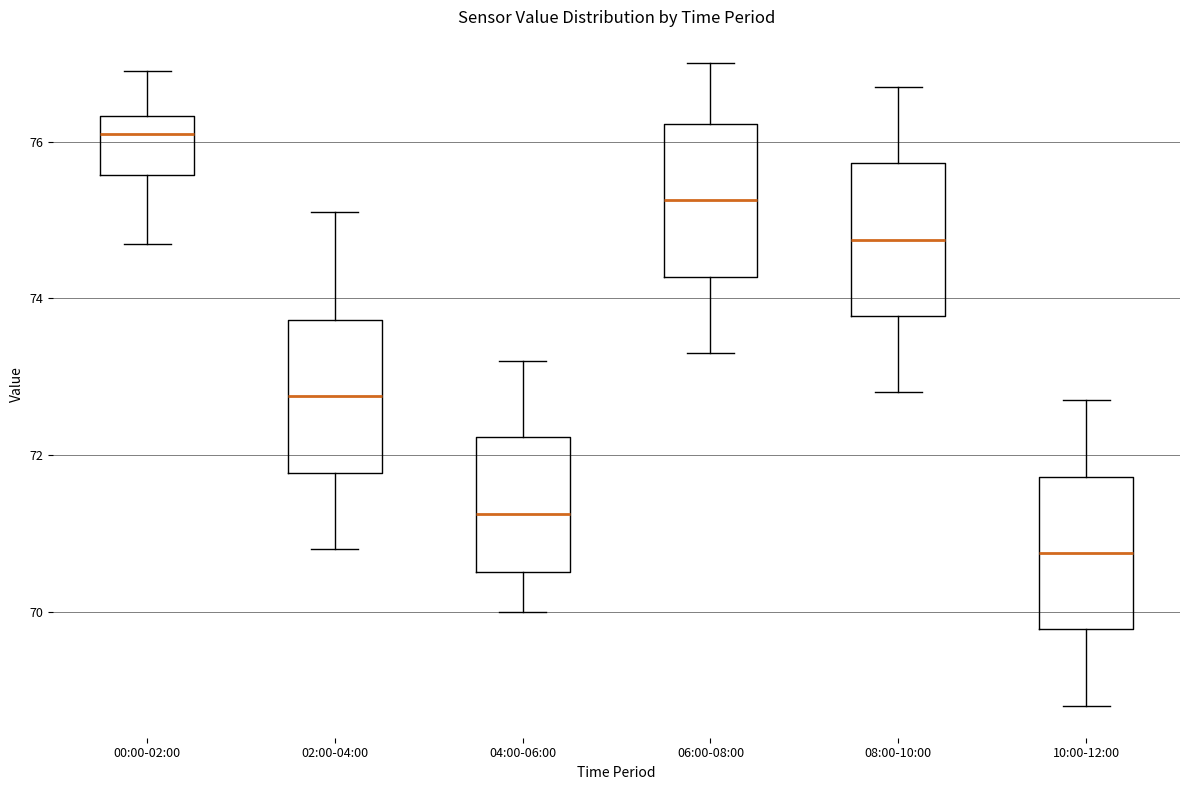

Reading left to right, transcribe this box plot: for each box, give where its median line is, the range the box spans, and where its two whiskers end, as read against the y-axis. The values are not printed on the chart, so give them approximately, as read against the axis.

00:00-02:00: median 76.2, box 75.6 to 76.4, whiskers 74.8 to 77.0
02:00-04:00: median 72.8, box 71.8 to 73.8, whiskers 70.8 to 75.2
04:00-06:00: median 71.2, box 70.6 to 72.2, whiskers 70.0 to 73.2
06:00-08:00: median 75.2, box 74.2 to 76.2, whiskers 73.4 to 77.0
08:00-10:00: median 74.8, box 73.8 to 75.8, whiskers 72.8 to 76.8
10:00-12:00: median 70.8, box 69.8 to 71.8, whiskers 68.8 to 72.8